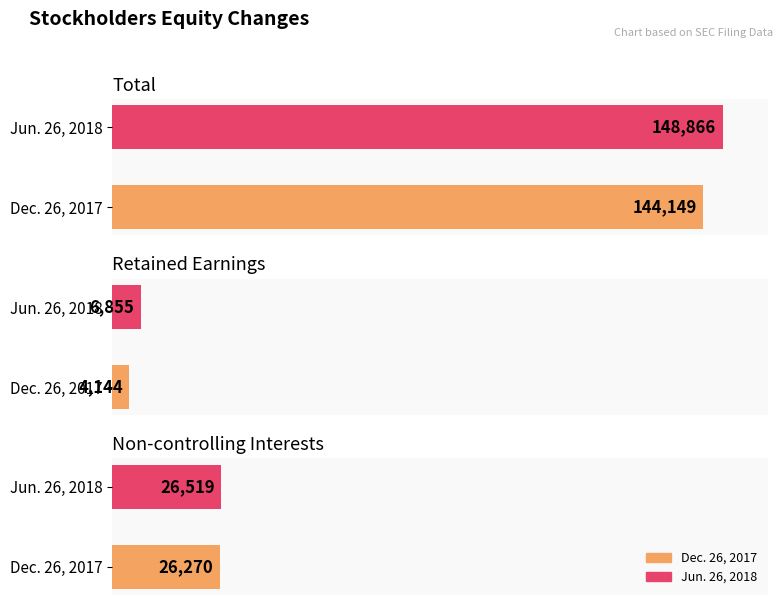

How many values in the Total series are below 148866?

1